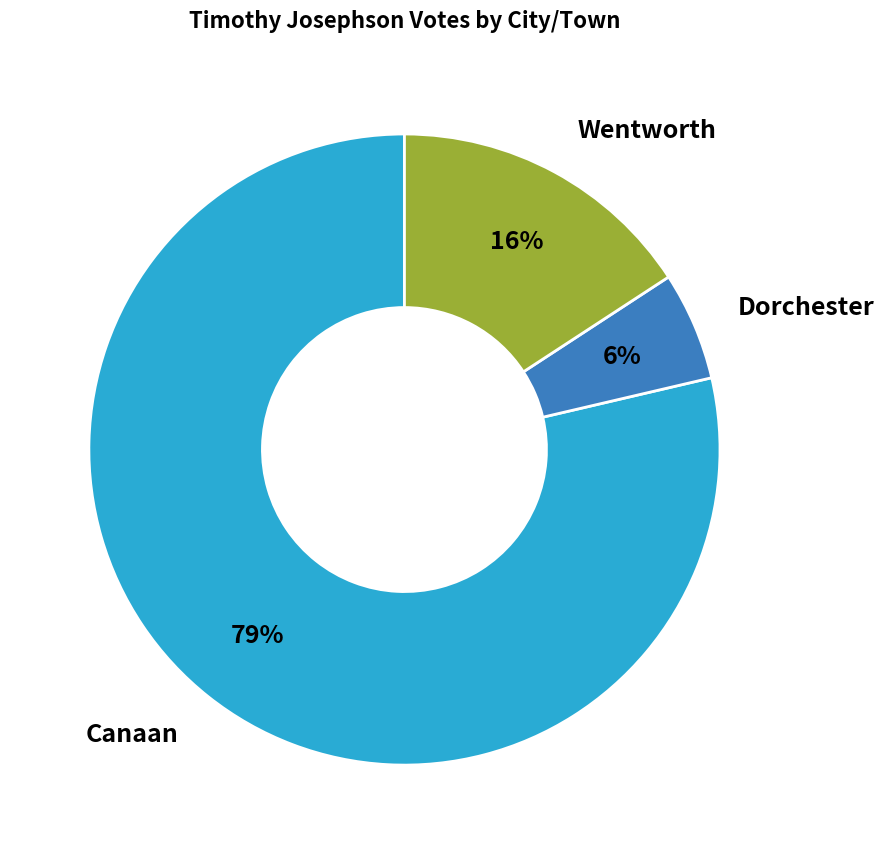

To the nearest percent, what is the average slice percentage?

33%